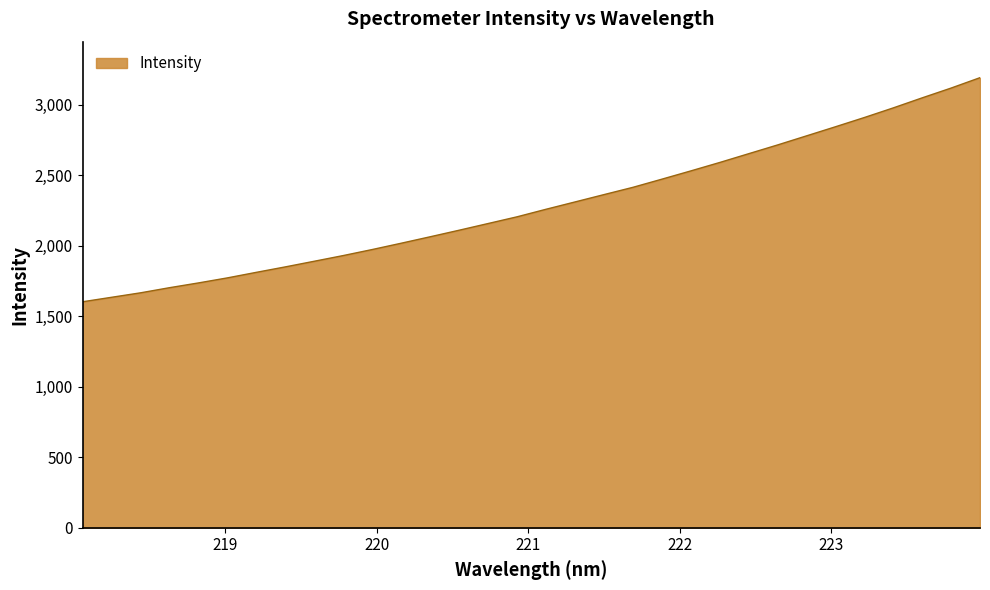

What is the difference between the maximum and minimum values?

1589.9